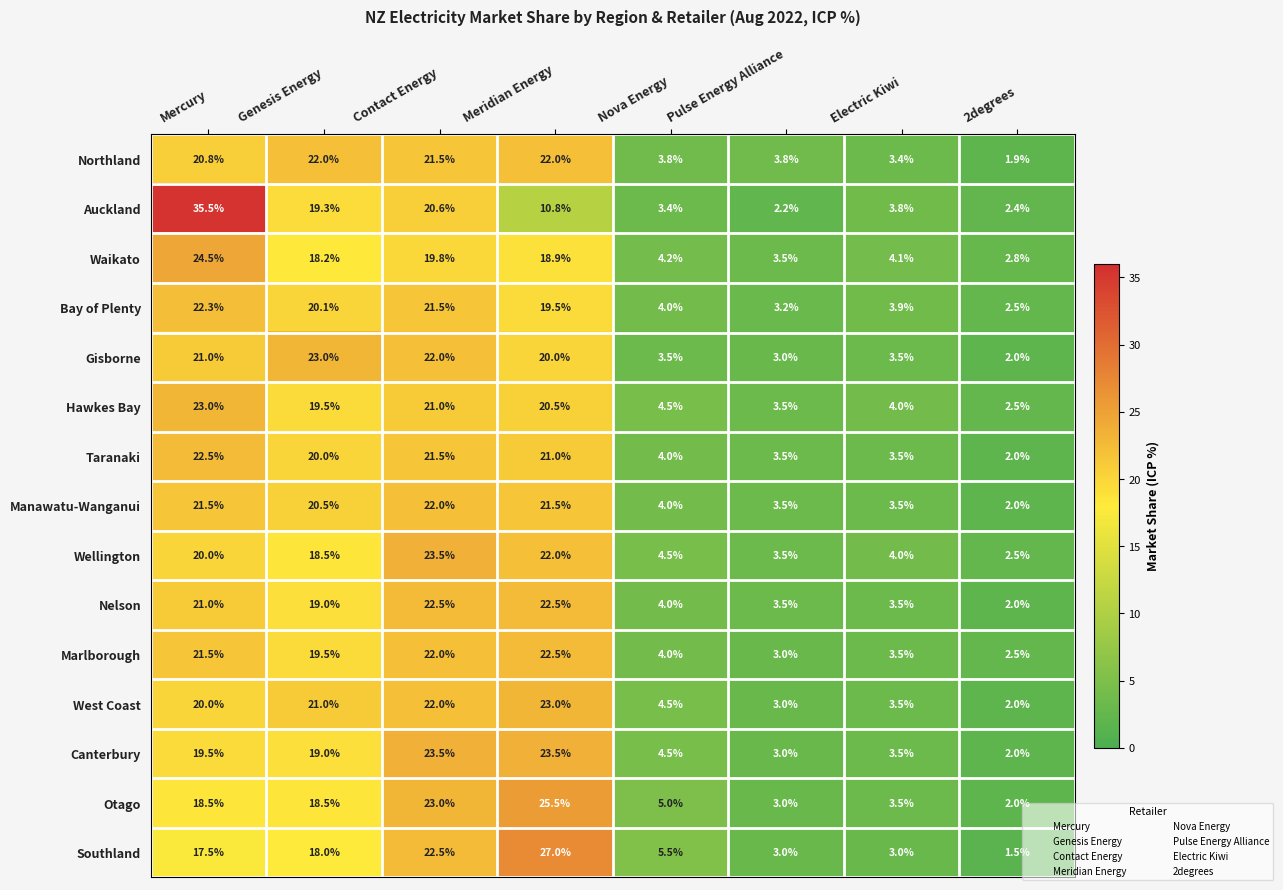

Which series has the widest spread of values?

Auckland